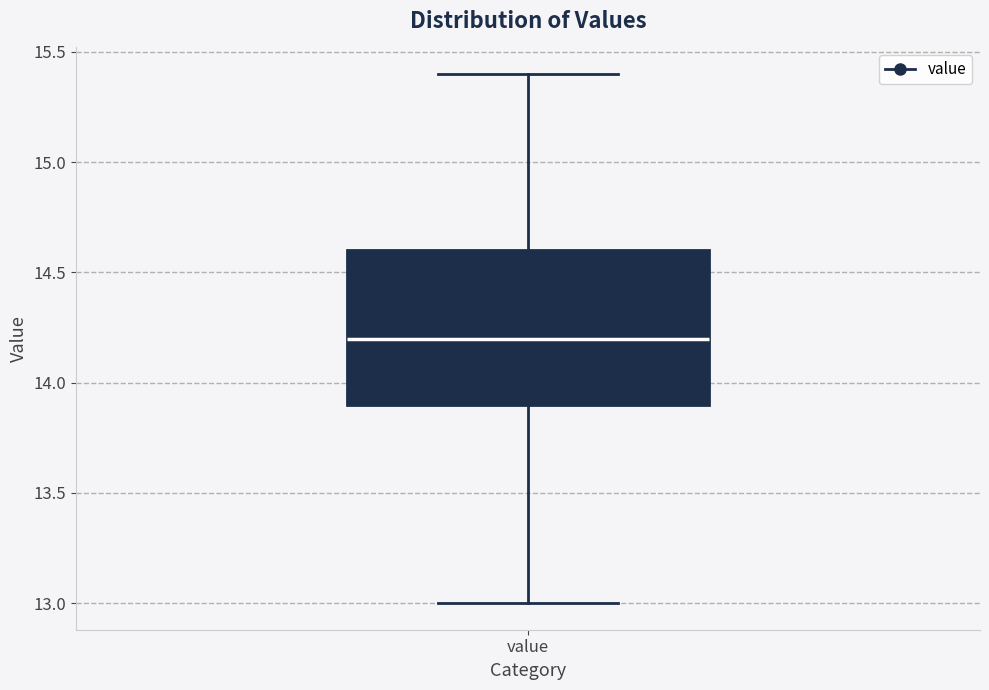

Where is the lower edge of the box for value on the y-axis? The values are not printed on the chart, so give them approximately, as read against the axis.

13.9